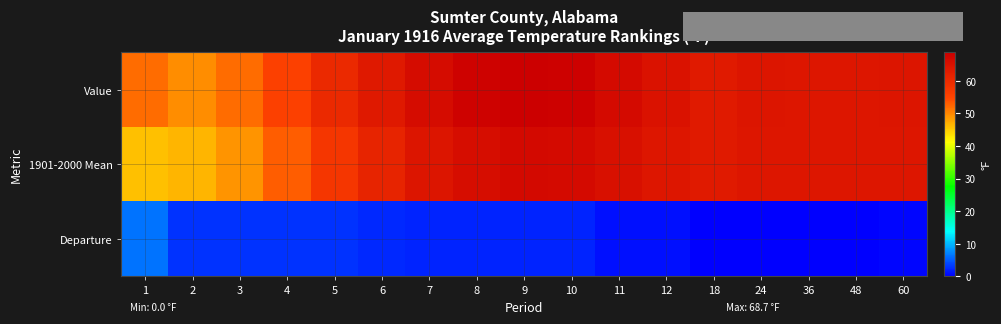

What is the greatest value displayed?

68.7